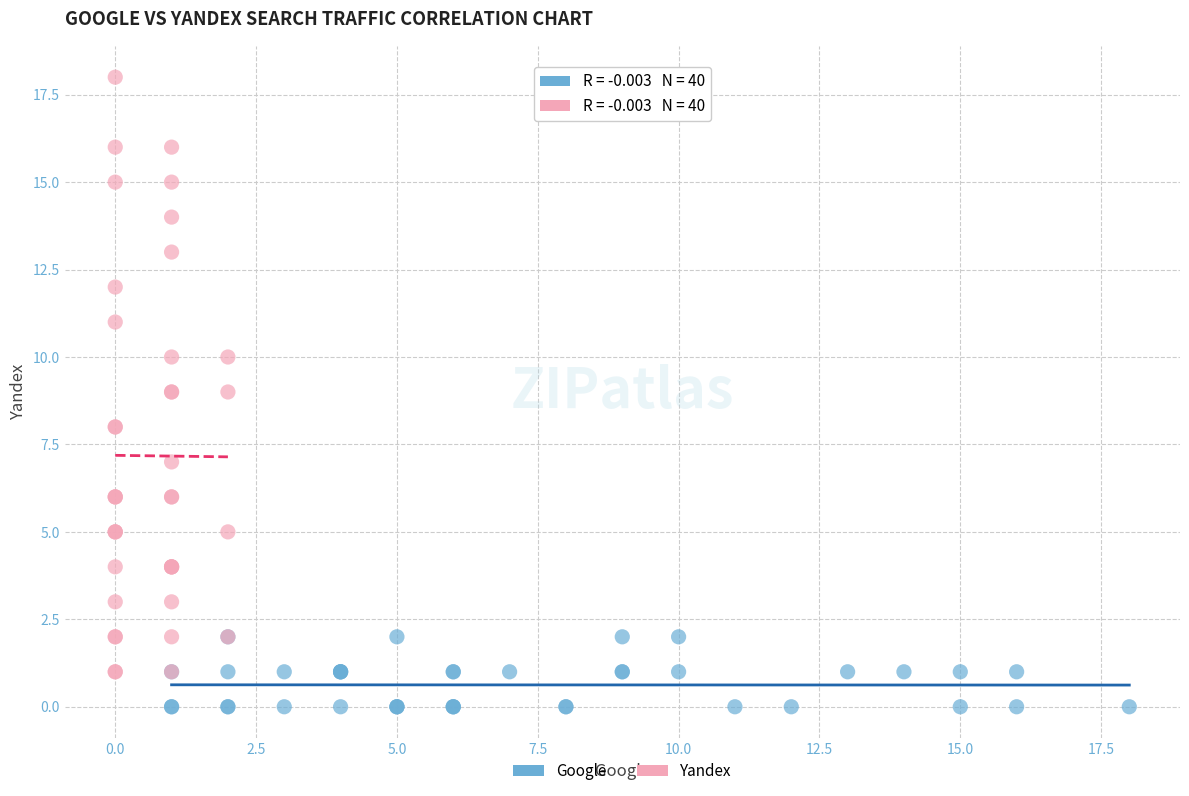

Which series reaches the maximum Y coordinate?

Yandex